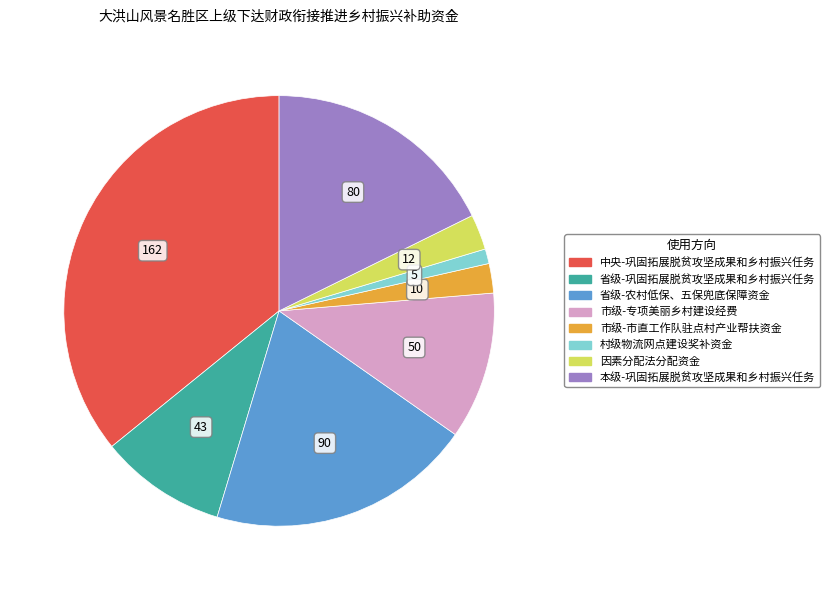

Count the number of slices in the pie.

8